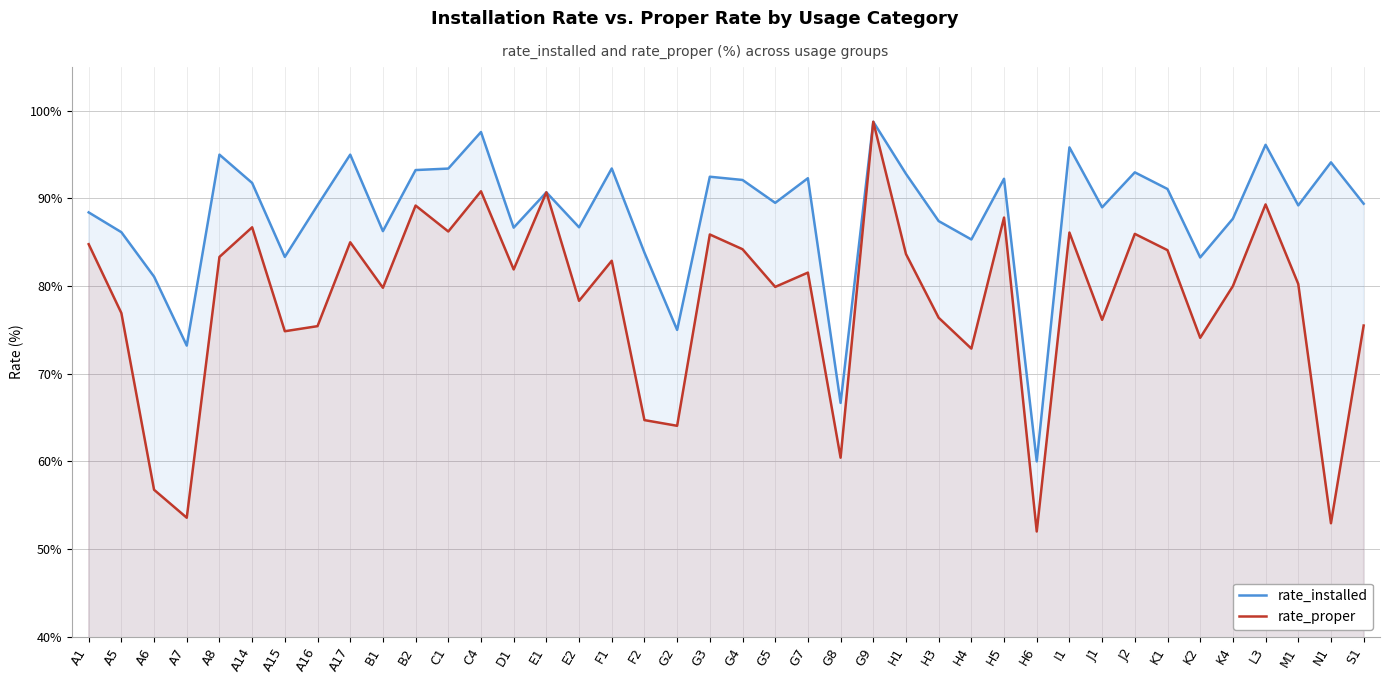

Read the rate_installed value at H1.

92.8